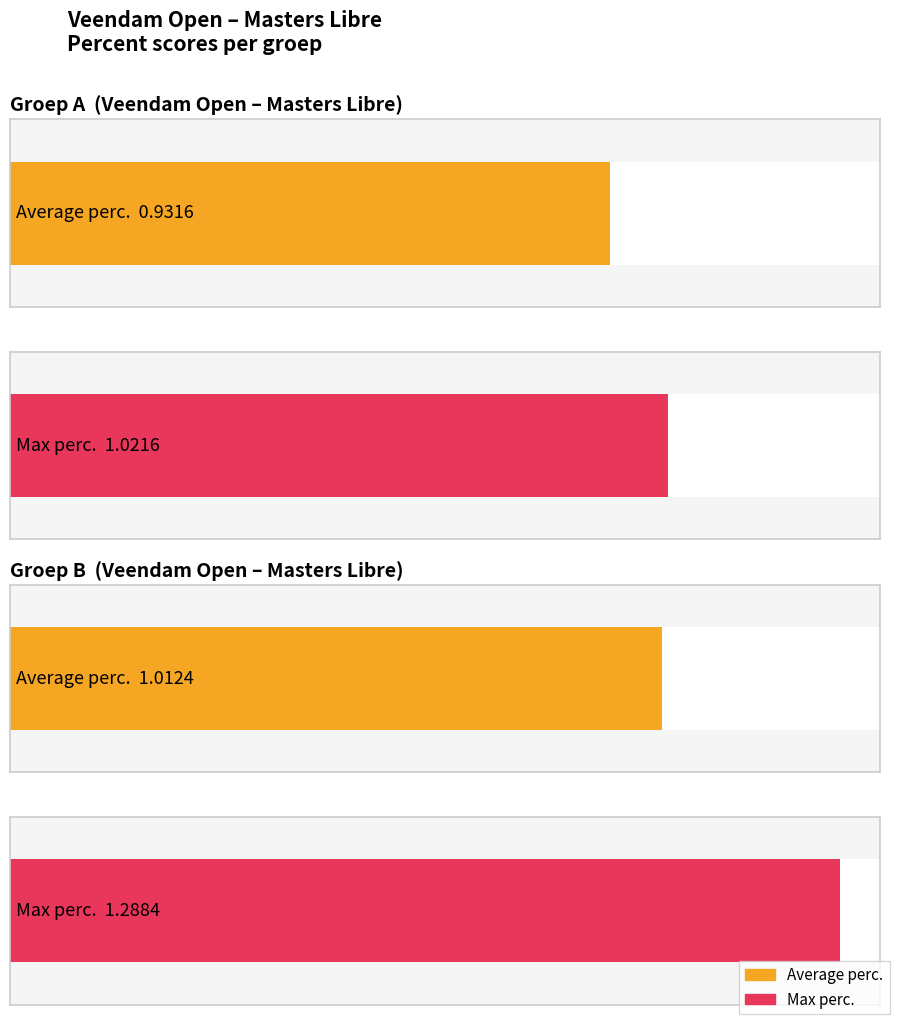

How many bars are there in each group?

2